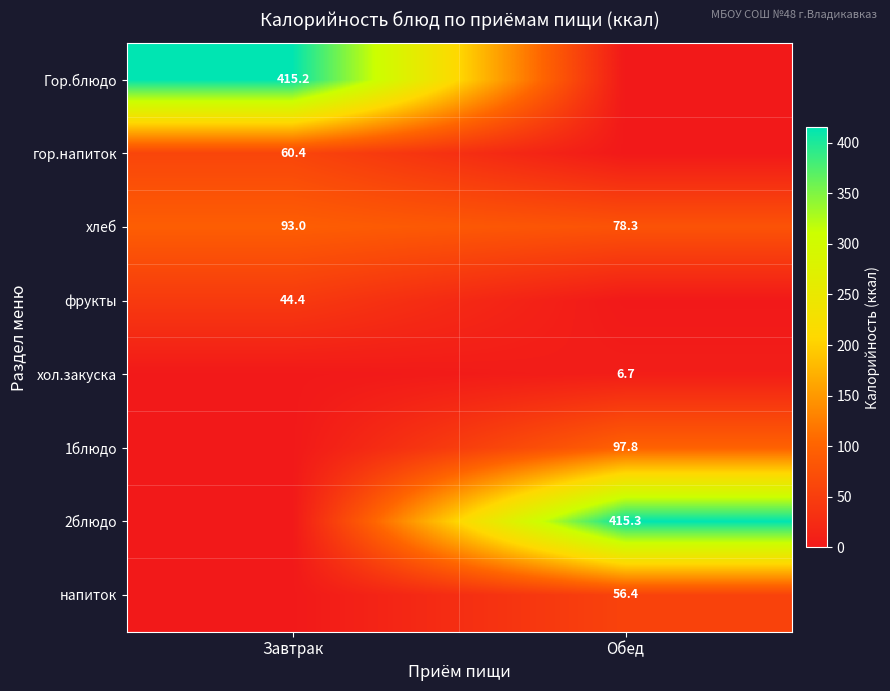

What is the sum of all хлеб values?

171.3